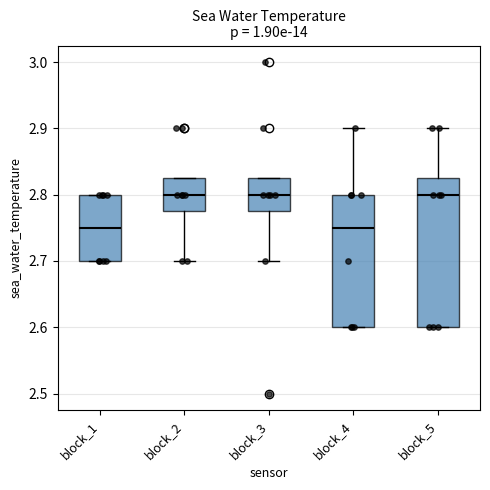

Where does the upper whisker of the box for block_4 end on the y-axis? The values are not printed on the chart, so give them approximately, as read against the axis.

2.90